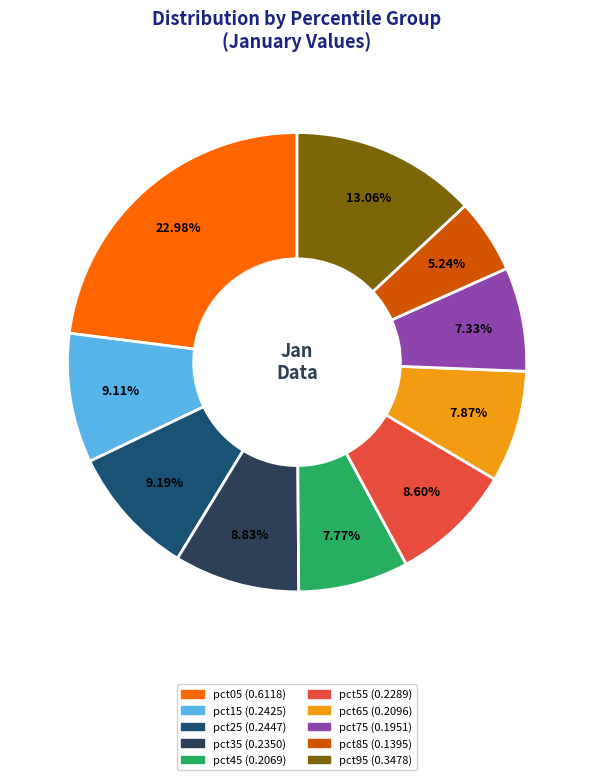

What portion of the pie excludes pct45?

92.2%